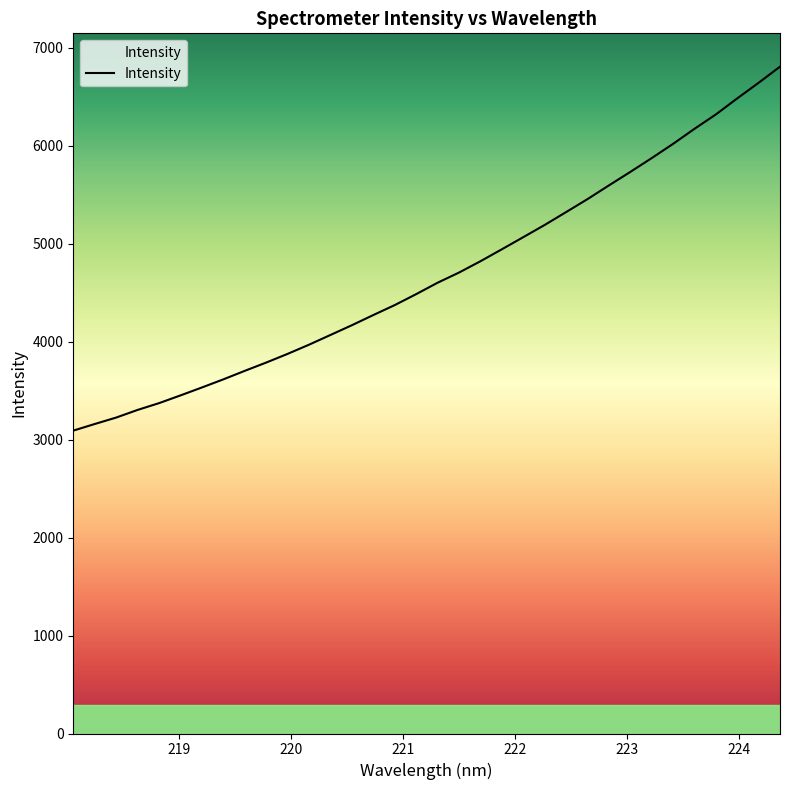

Rank the categories by value from lowest to highest.

218.0596, 218.2508, 218.442, 218.6332, 218.8244, 219.0156, 219.2067, 219.3979, 219.589, 219.7801, 219.9712, 220.1623, 220.3533, 220.5444, 220.7354, 220.9264, 221.1174, 221.3083, 221.4993, 221.6902, 221.8812, 222.0721, 222.263, 222.4538, 222.6447, 222.8355, 223.0264, 223.2172, 223.408, 223.5987, 223.7895, 223.9802, 224.1709, 224.3616